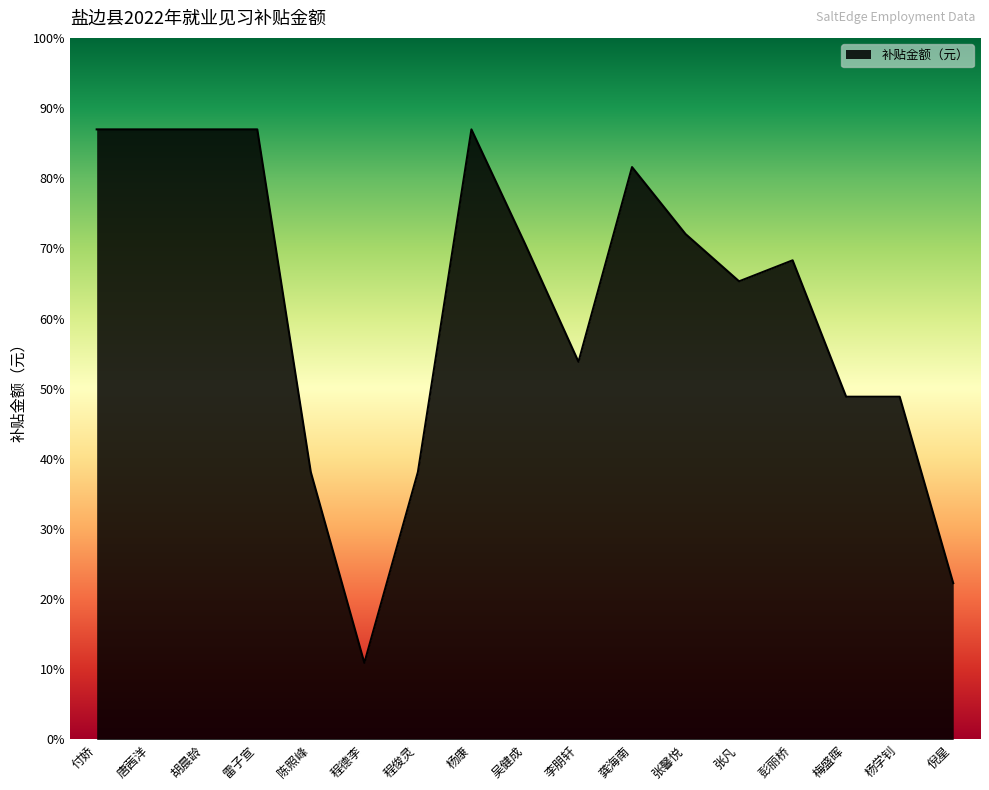

Which label corresponds to the largest value in the chart?

付娇